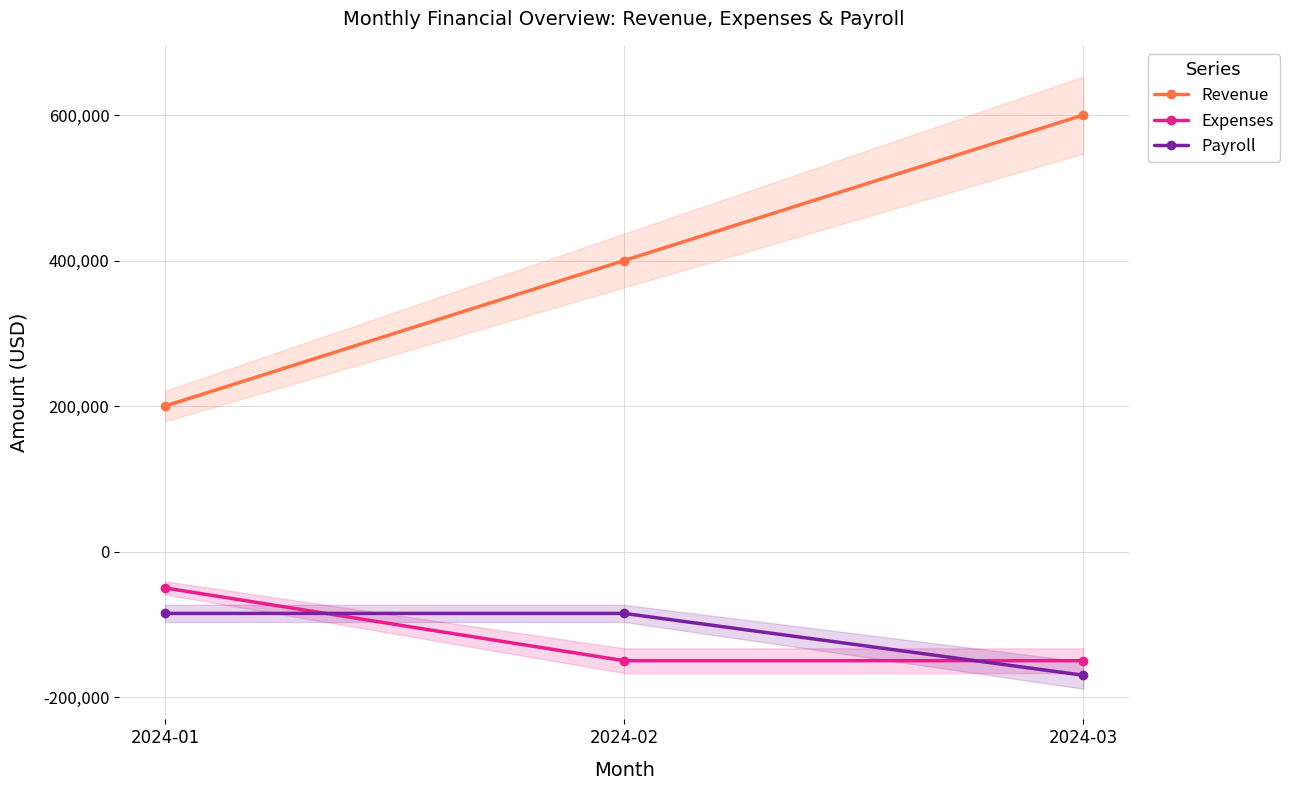

At which category is the sum across all series the highest?

2024-03